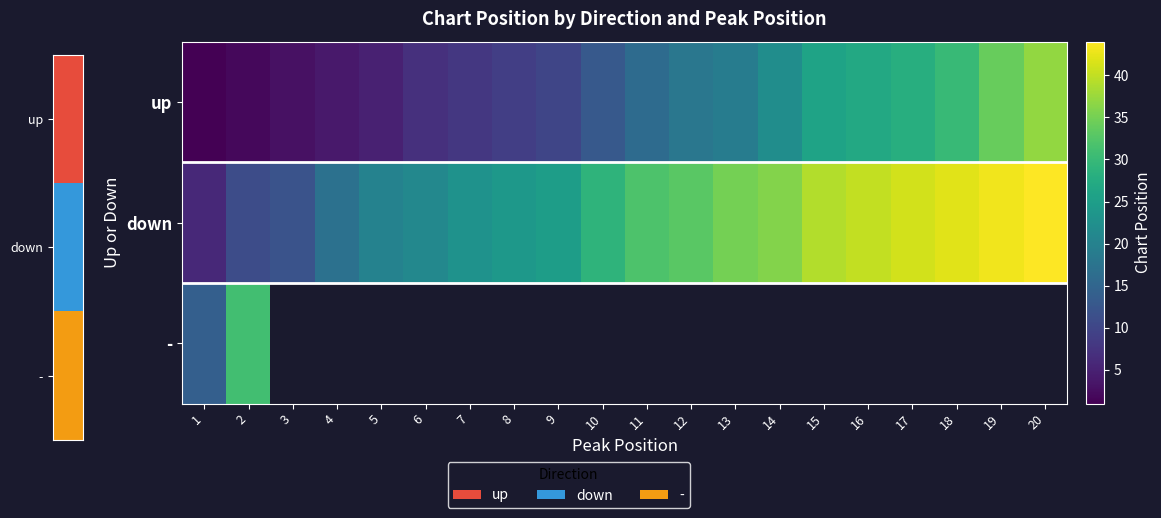

What is the minimum value shown in the chart?

1.0